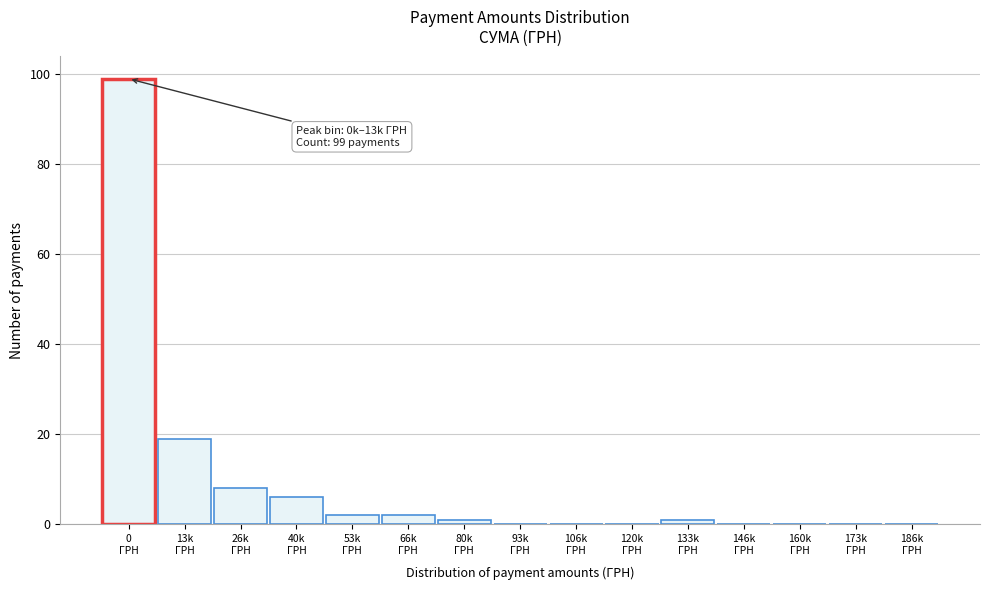

What is the sum of all values?

138